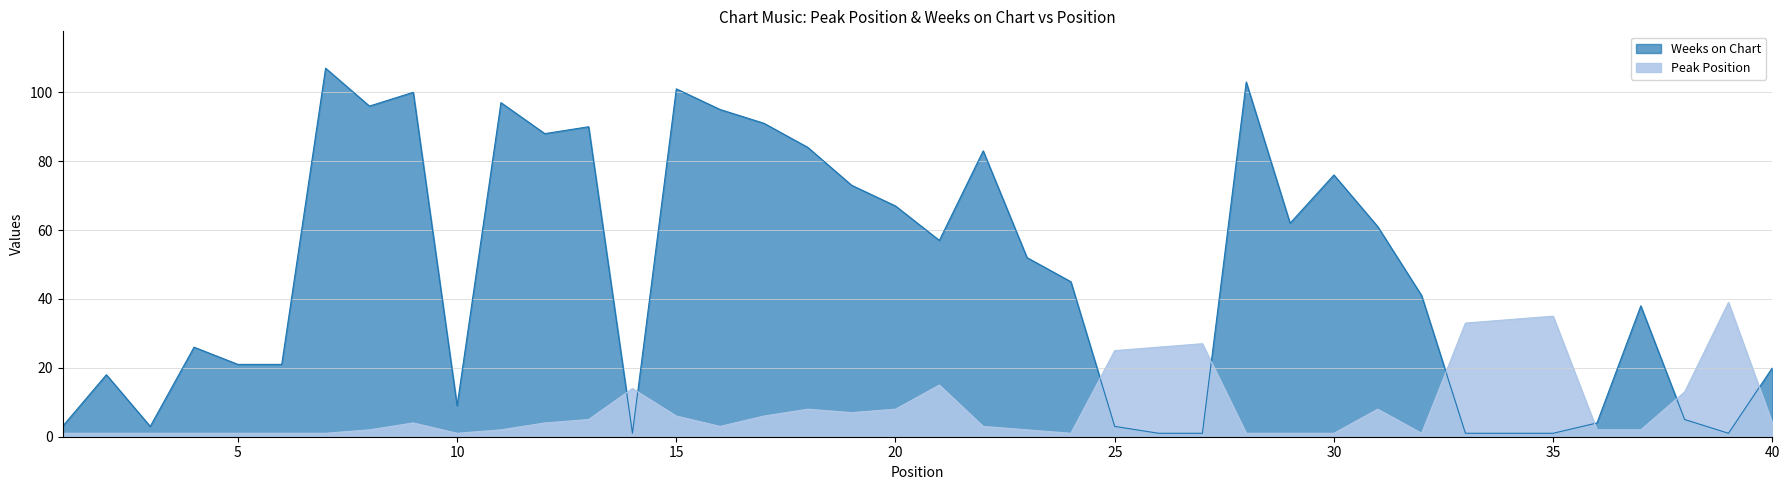

How many intersections are there between Peak Position and Weeks on Chart?

8